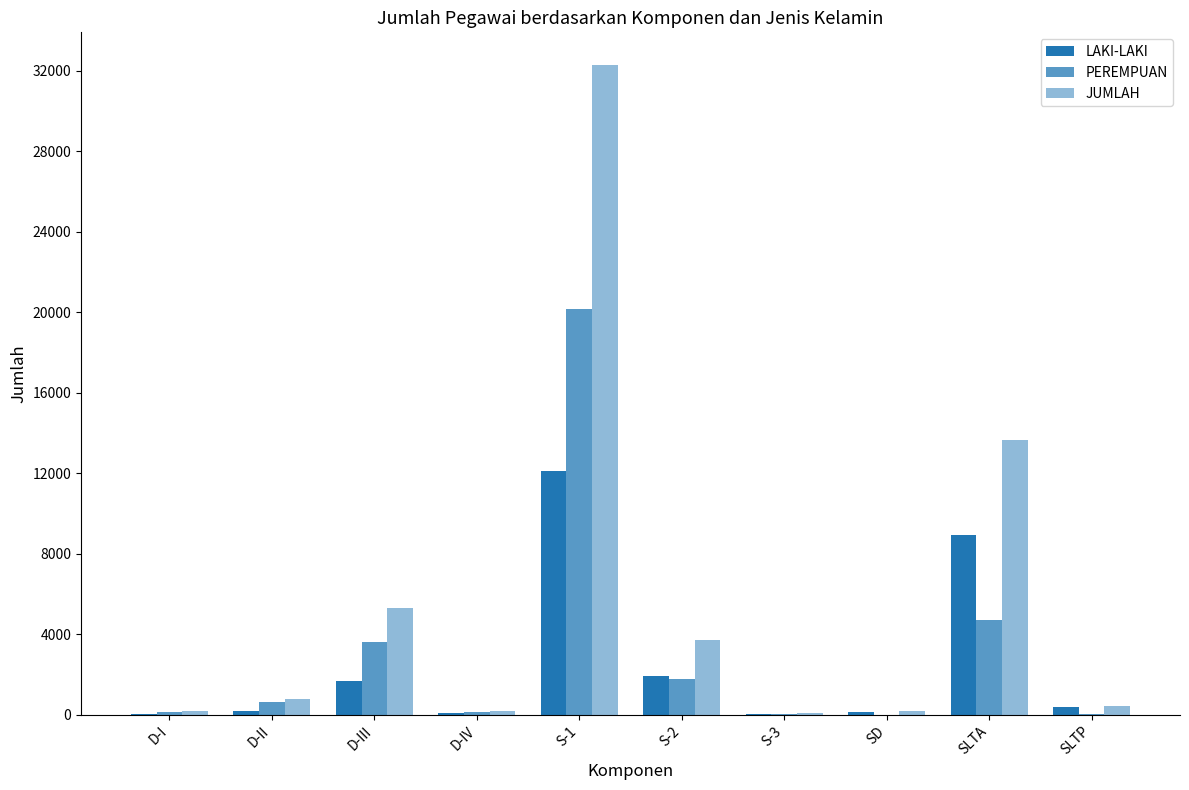

Does the chart contain stacked bars?

No